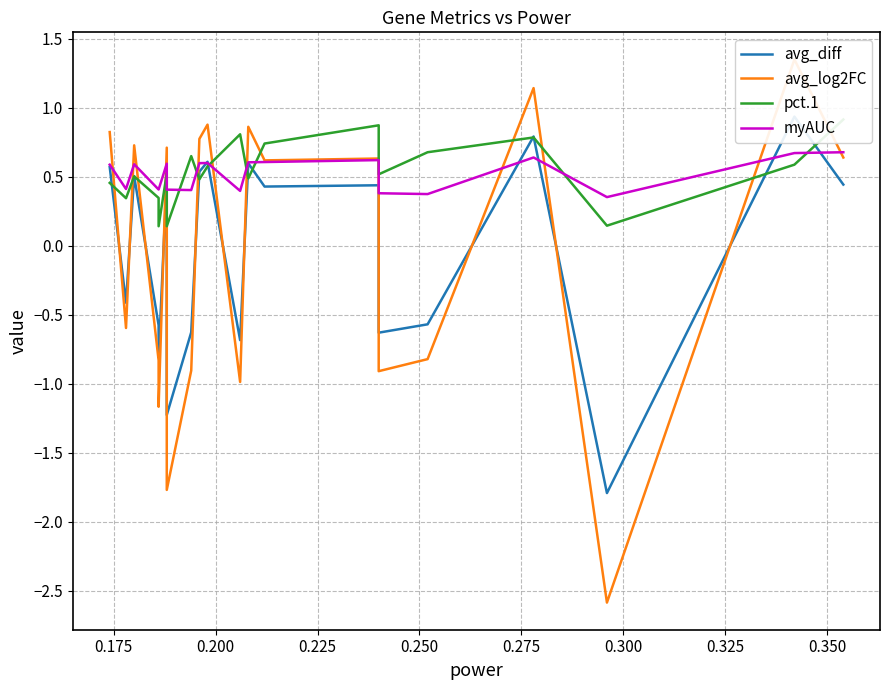

Is the value of pct.1 at 13 greater than the value of avg_log2FC at 0.225?

No